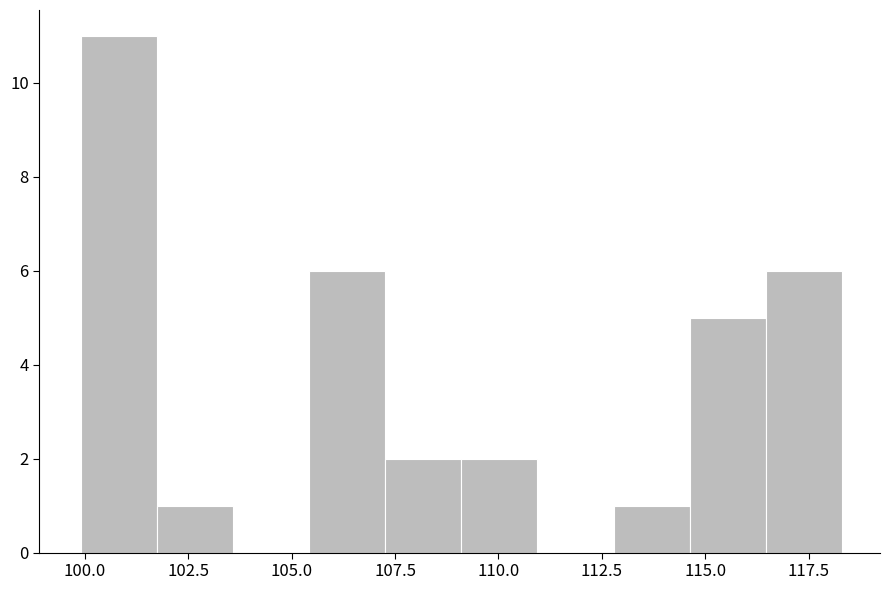

Around what value on the x-axis is the tallest bar? Give the approximate position of its centre, as read against the axis.

101.0